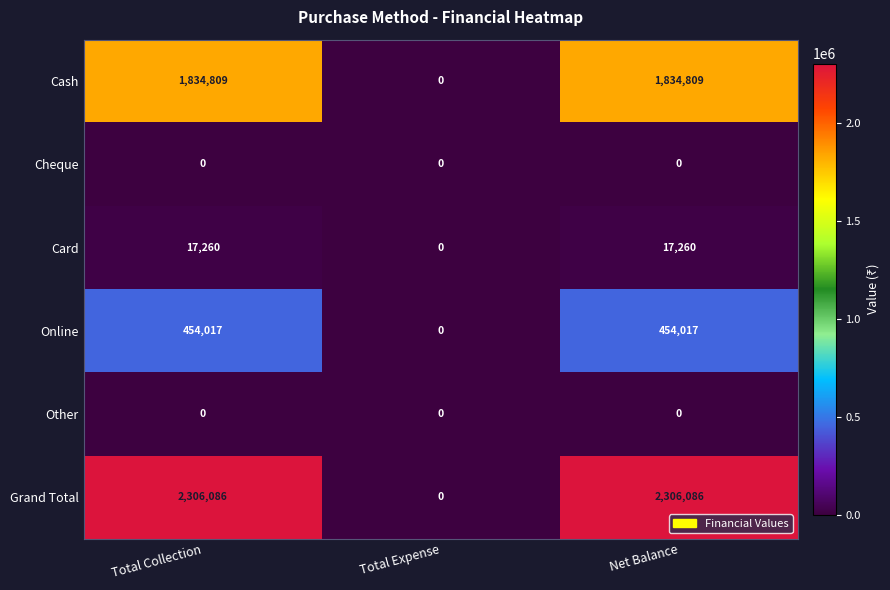

How many Grand Total values are between 0 and 2306086?

3